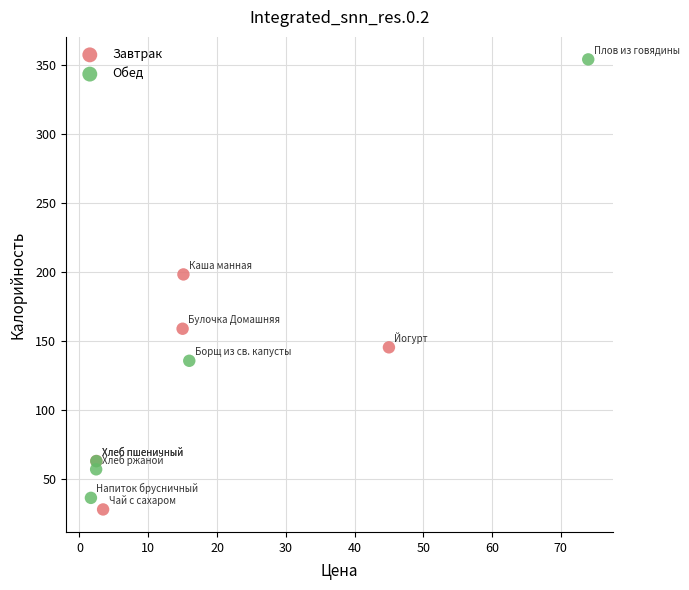

Which series has the widest spread of Y values?

Обед